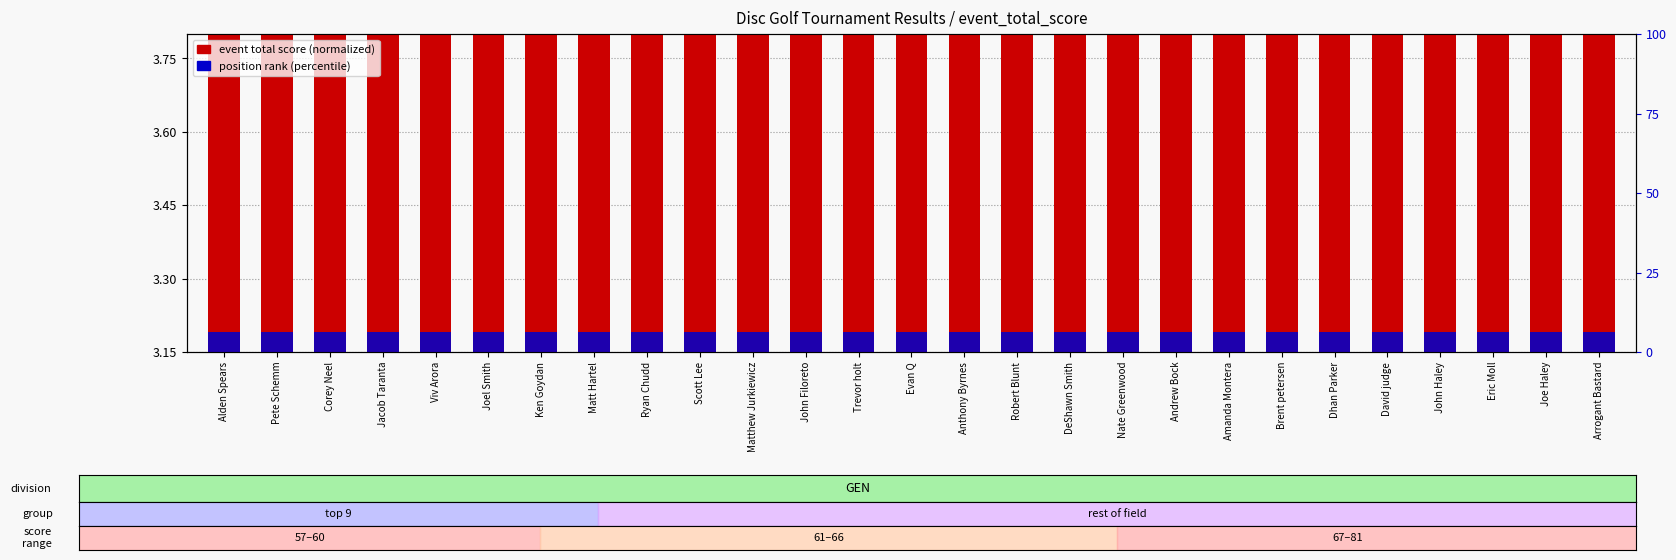

Which series has the largest total across all categories?

event total score